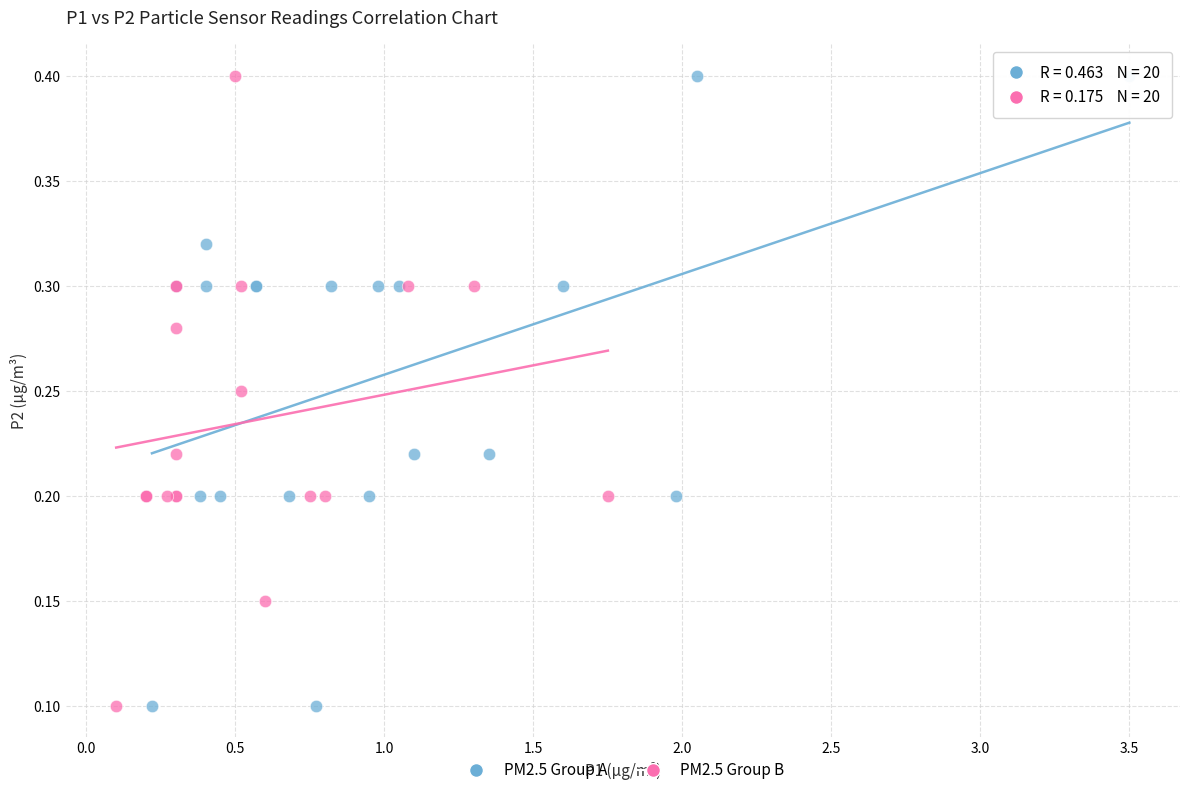

What are all the series names shown in the legend?

PM2.5 Group A, PM2.5 Group B